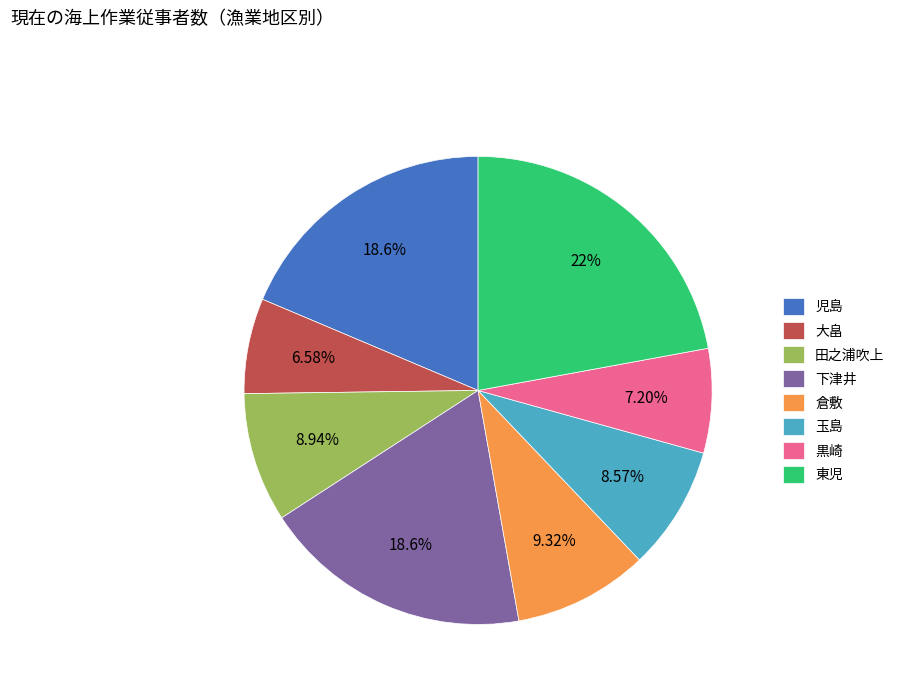

Is the sum of 玉島 and 大畠 greater than half?

No